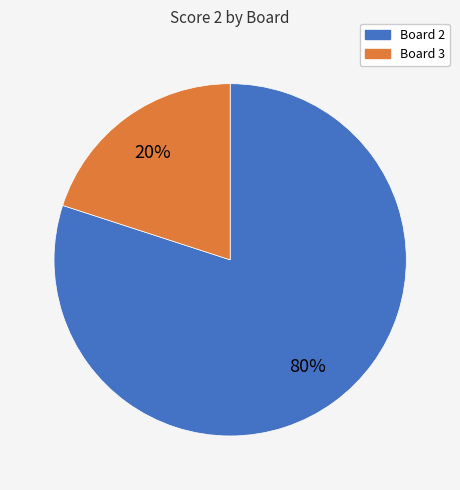

Do Board 3 and Board 2 together represent more than half of the pie?

Yes